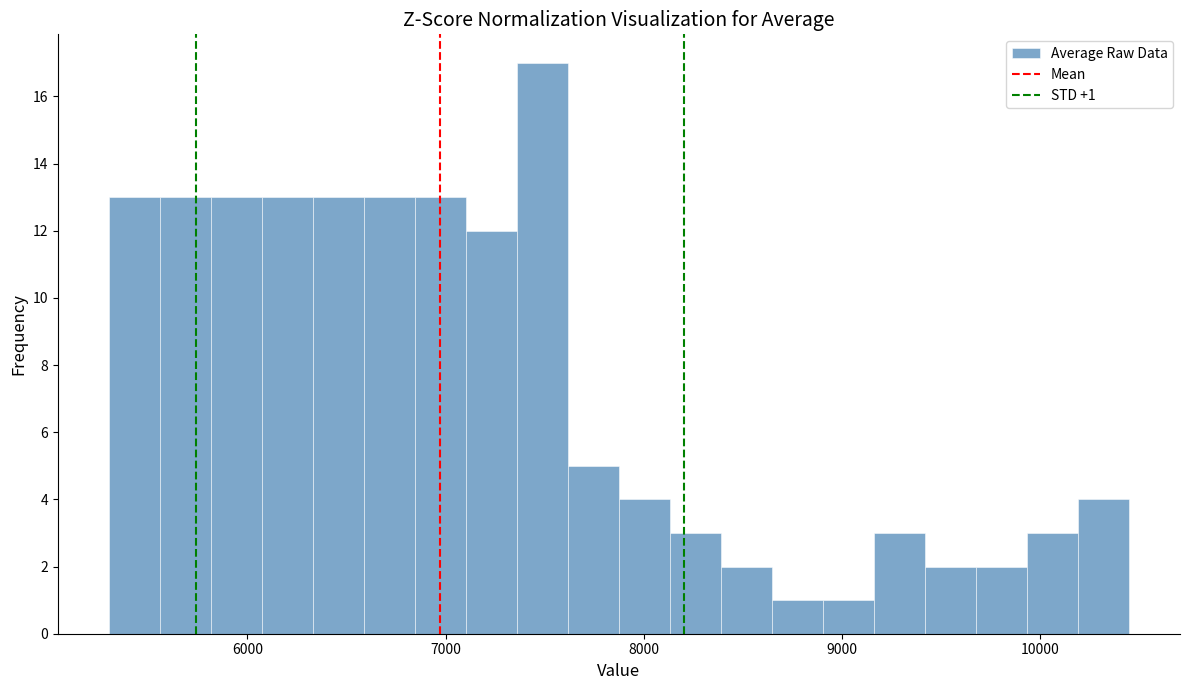

Read against the x-axis, roughly where is the centre of the tallest bar?

7500